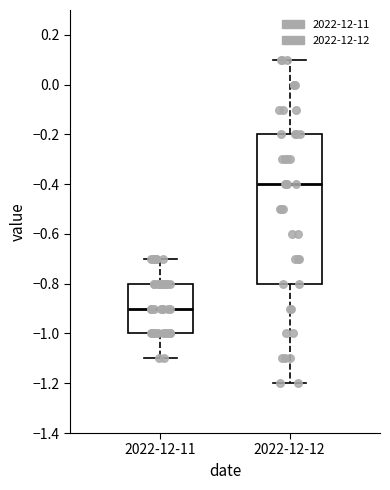

Reading left to right, transcribe this box plot: for each box, give where its median line is, the range the box spans, and where its two whiskers end, as read against the y-axis. The values are not printed on the chart, so give them approximately, as read against the axis.

2022-12-11: median -0.9, box -1.0 to -0.8, whiskers -1.1 to -0.7
2022-12-12: median -0.4, box -0.8 to -0.2, whiskers -1.2 to 0.1